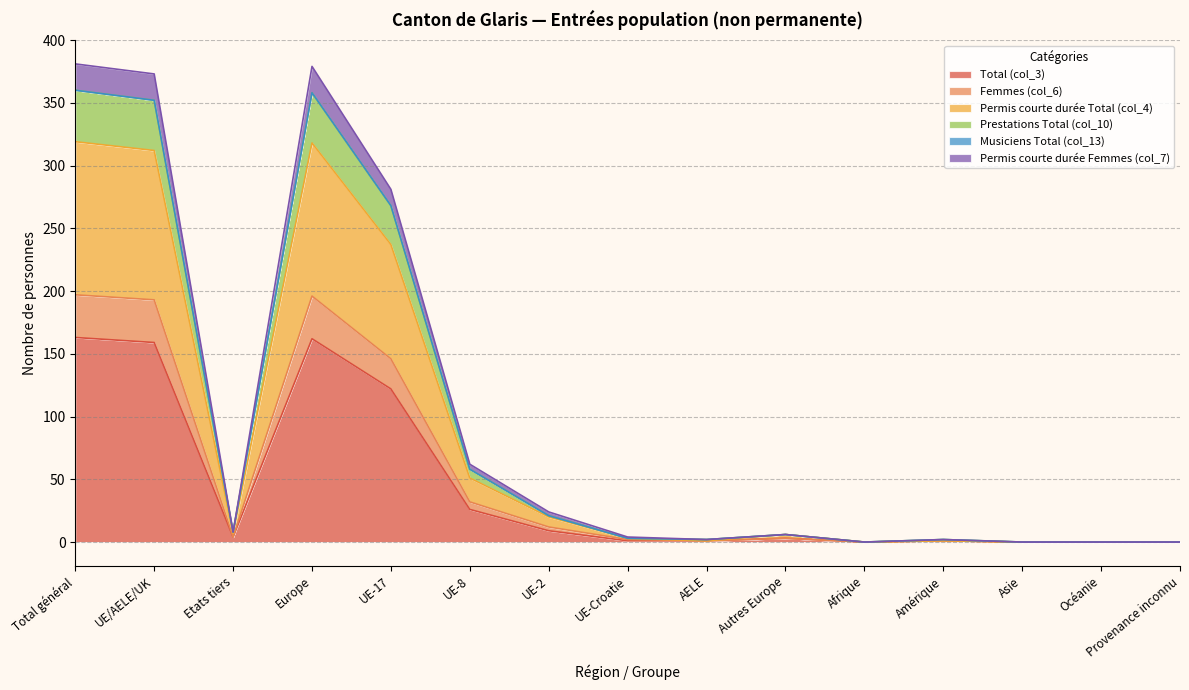

Which category has the lowest value across all series?

Afrique